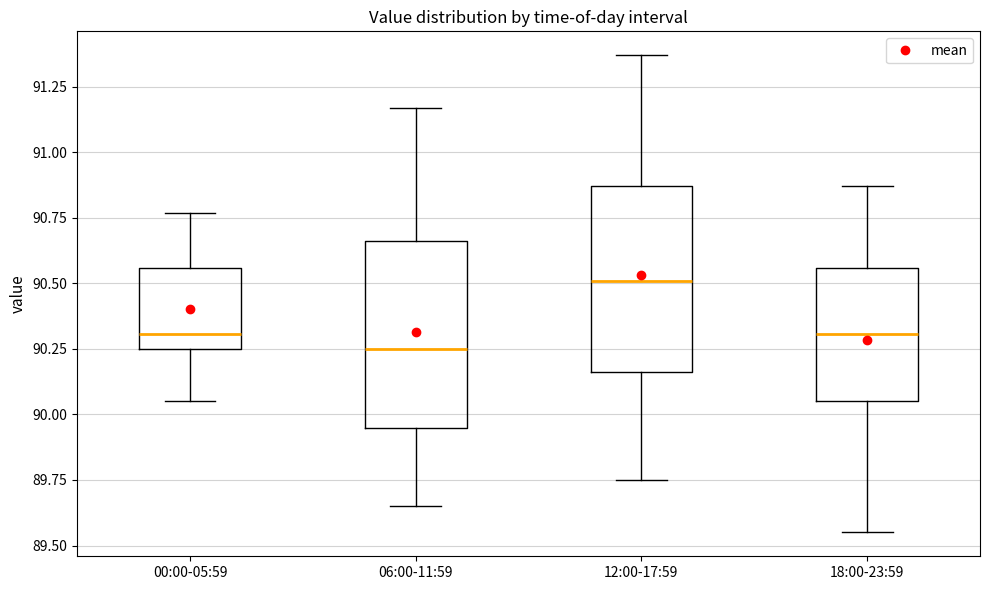

Reading left to right, read every box against the y-axis: the position of its median line, the range the box covers, and the ends of its whiskers. The values are not printed on the chart, so give them approximately, as read against the axis.

00:00-05:59: median 90.30, box 90.25 to 90.55, whiskers 90.05 to 90.75
06:00-11:59: median 90.25, box 89.95 to 90.65, whiskers 89.65 to 91.15
12:00-17:59: median 90.50, box 90.15 to 90.85, whiskers 89.75 to 91.35
18:00-23:59: median 90.30, box 90.05 to 90.55, whiskers 89.55 to 90.85